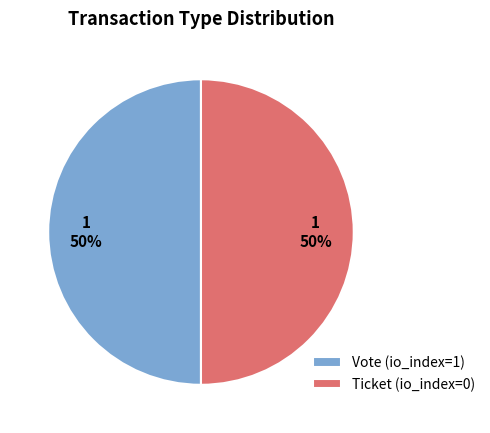

What is the ratio of the value at Vote (io_index=1) to the value at Ticket (io_index=0)?

1.0